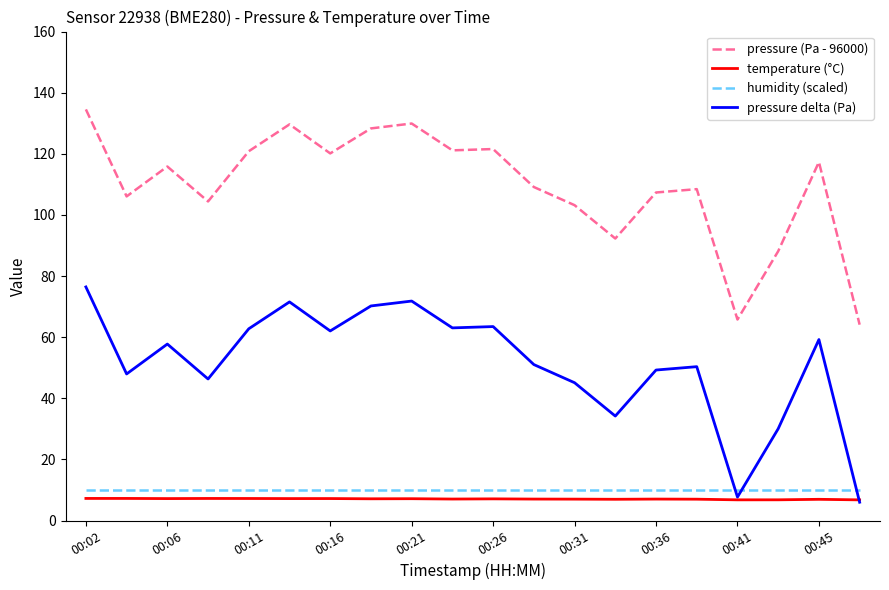

What is the average value of the temperature (°C) series?

7.1